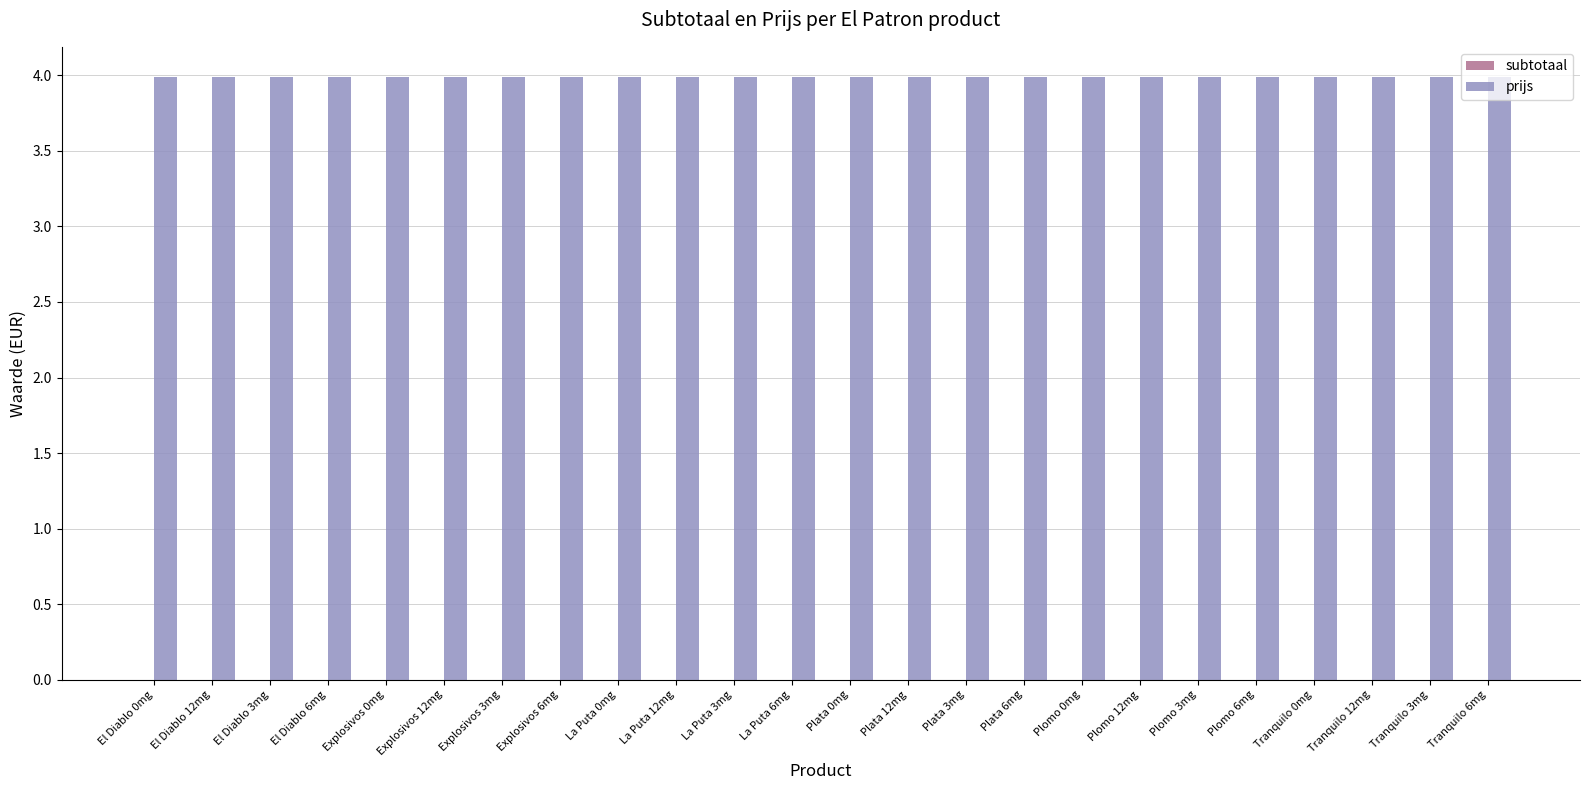

Reading left to right, extract all data points from this chart.

subtotaal: El Diablo 0mg=0.0	El Diablo 12mg=0.0	El Diablo 3mg=0.0	El Diablo 6mg=0.0	Explosivos 0mg=0.0	Explosivos 12mg=0.0	Explosivos 3mg=0.0	Explosivos 6mg=0.0	La Puta 0mg=0.0	La Puta 12mg=0.0	La Puta 3mg=0.0	La Puta 6mg=0.0	Plata 0mg=0.0	Plata 12mg=0.0	Plata 3mg=0.0	Plata 6mg=0.0	Plomo 0mg=0.0	Plomo 12mg=0.0	Plomo 3mg=0.0	Plomo 6mg=0.0	Tranquilo 0mg=0.0	Tranquilo 12mg=0.0	Tranquilo 3mg=0.0	Tranquilo 6mg=0.0
prijs: El Diablo 0mg=4.0	El Diablo 12mg=4.0	El Diablo 3mg=4.0	El Diablo 6mg=4.0	Explosivos 0mg=4.0	Explosivos 12mg=4.0	Explosivos 3mg=4.0	Explosivos 6mg=4.0	La Puta 0mg=4.0	La Puta 12mg=4.0	La Puta 3mg=4.0	La Puta 6mg=4.0	Plata 0mg=4.0	Plata 12mg=4.0	Plata 3mg=4.0	Plata 6mg=4.0	Plomo 0mg=4.0	Plomo 12mg=4.0	Plomo 3mg=4.0	Plomo 6mg=4.0	Tranquilo 0mg=4.0	Tranquilo 12mg=4.0	Tranquilo 3mg=4.0	Tranquilo 6mg=4.0